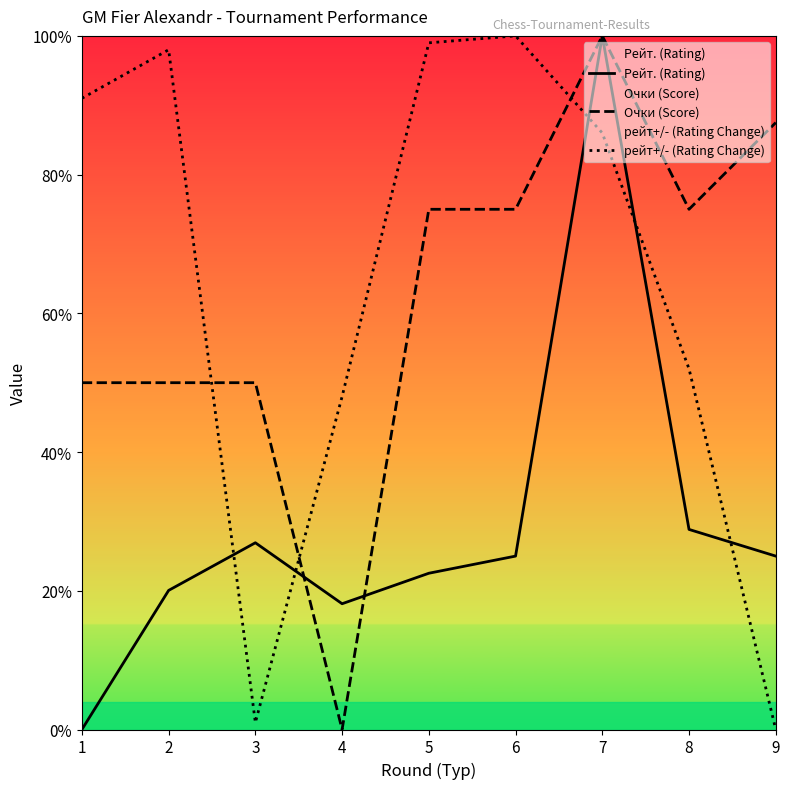

Which category has the lowest value in the Рейт. (Rating) series?

1